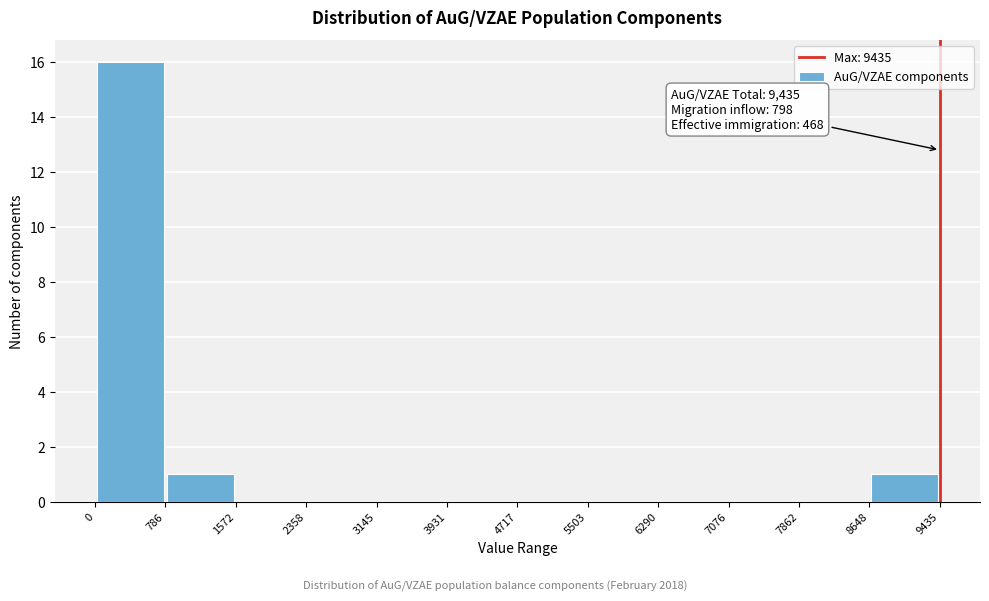

Which range on the x-axis has the tallest bar?

0 to 786